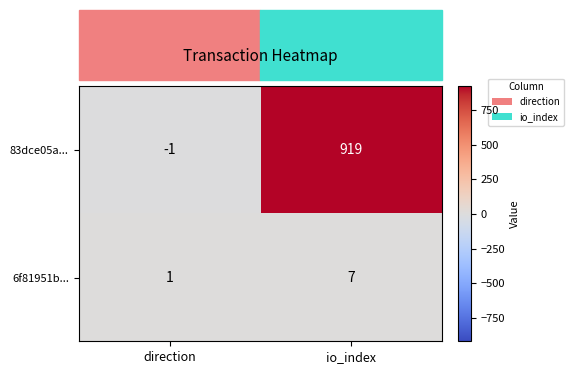

At which label does 6f81951b... reach its minimum?

direction